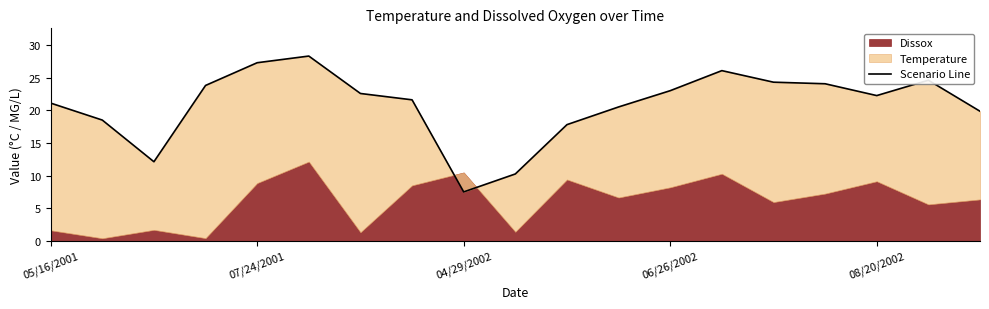

How many interior local valleys (lower than both neighbors) does the data have?

3